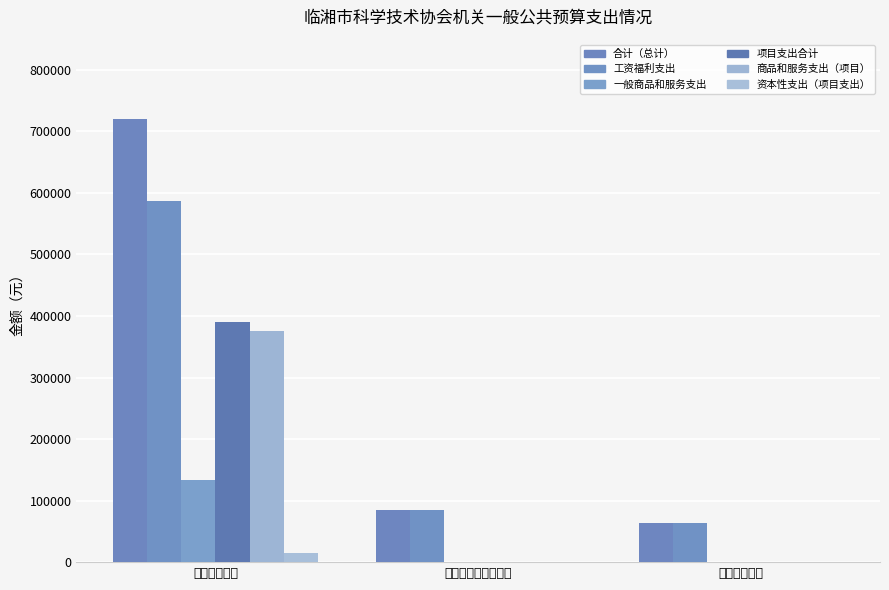

Which series has the largest total across all categories?

合计（总计）